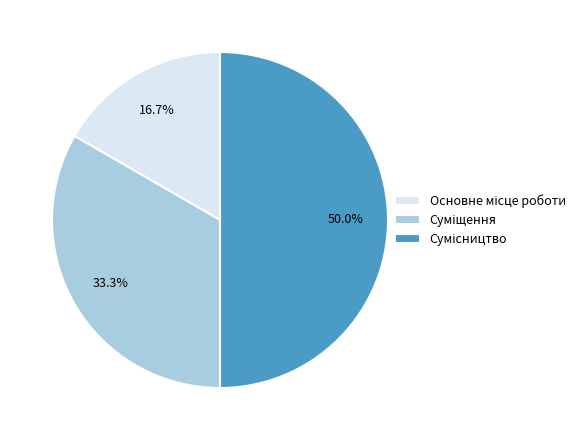

How many segments does this pie chart have?

3